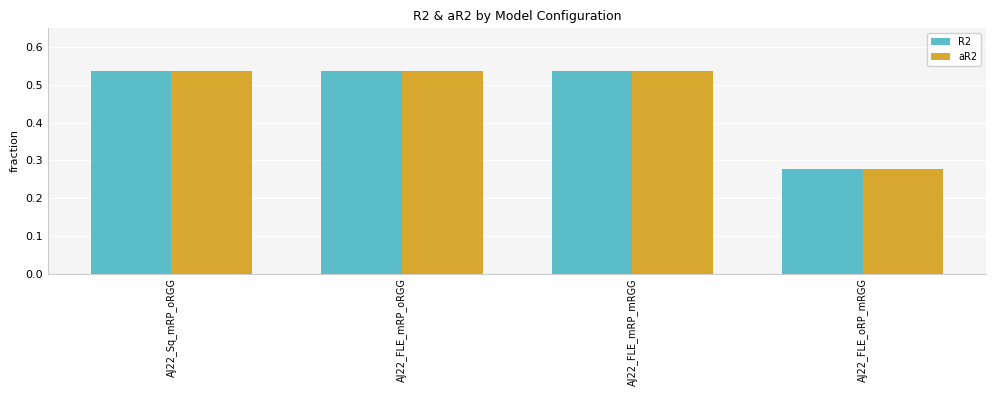

Are the bars grouped side by side (vs. stacked)?

Yes